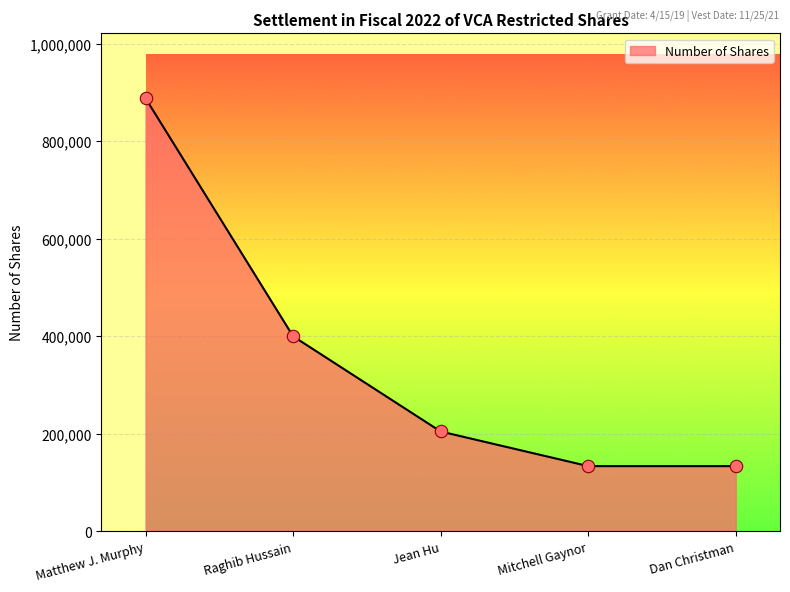

What is the change in value from Matthew J. Murphy to Mitchell Gaynor?

-754885